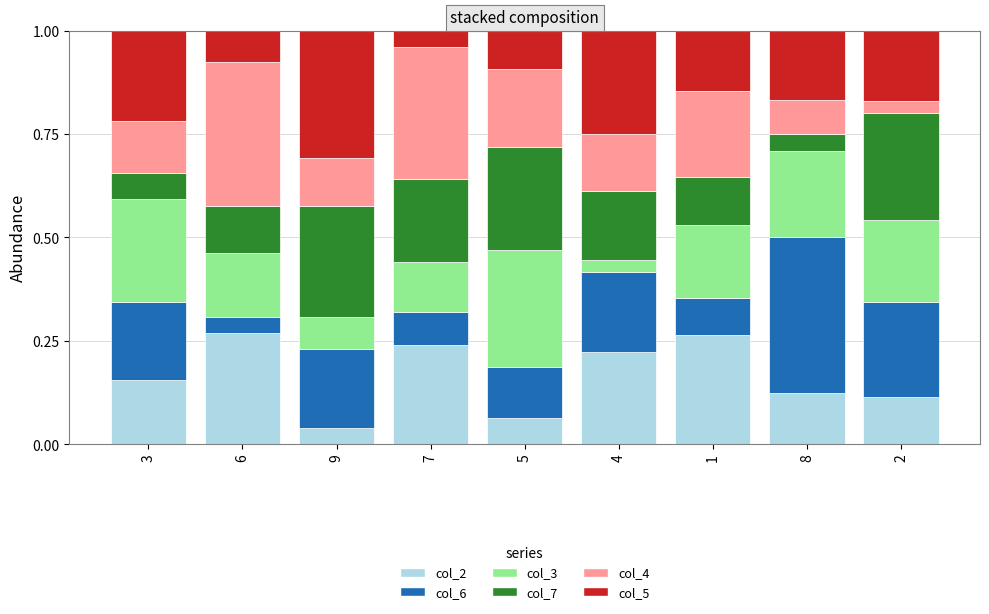

What is the total value across all series at 1?

1.0